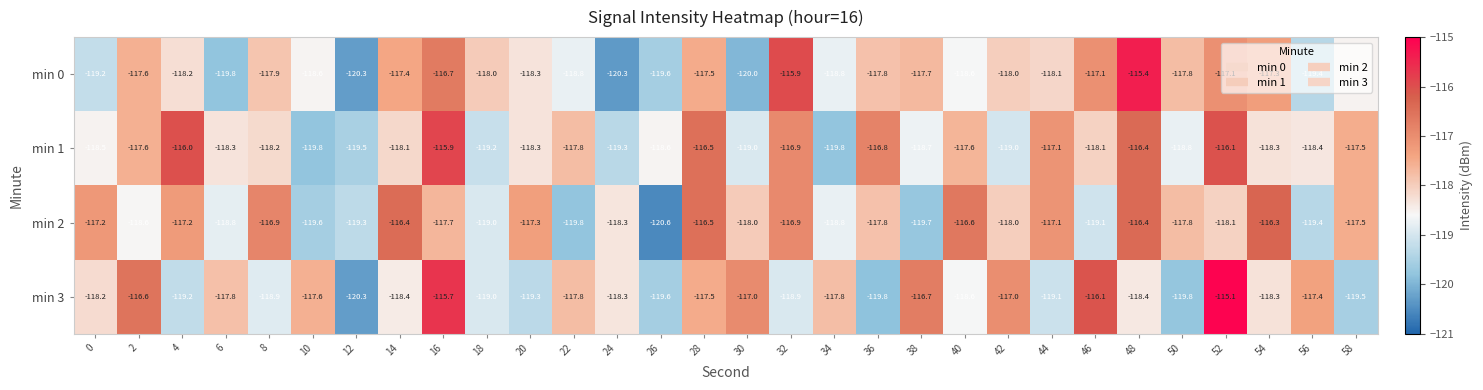

What is the minimum value shown in the chart?

-120.6